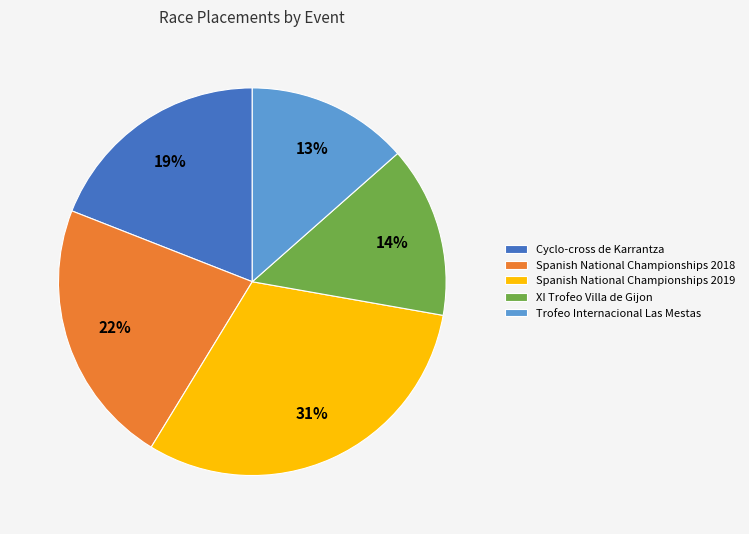

Rank the categories by value from highest to lowest.

Spanish National Championships 2019, Spanish National Championships 2018, Cyclo-cross de Karrantza, XI Trofeo Villa de Gijon, Trofeo Internacional Las Mestas